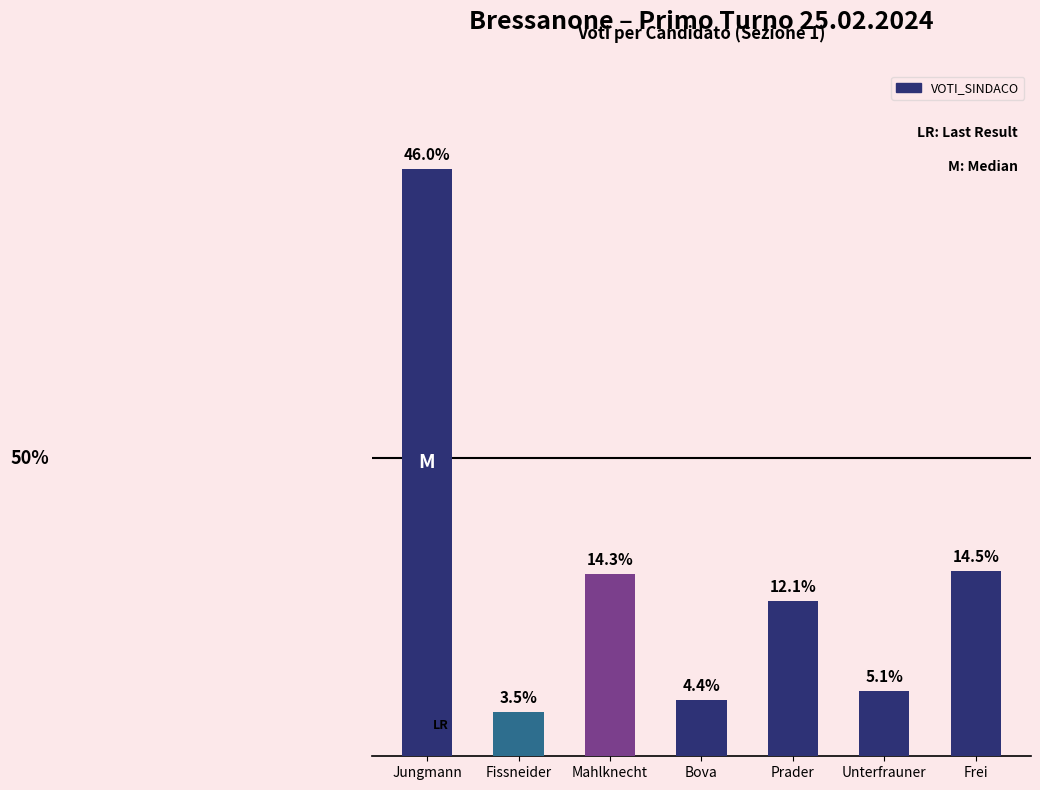

Reading right to left, extract all data points from this chart.

Frei=62	Unterfrauner=22	Prader=52	Bova=19	Mahlknecht=61	Fissneider=15	Jungmann=197